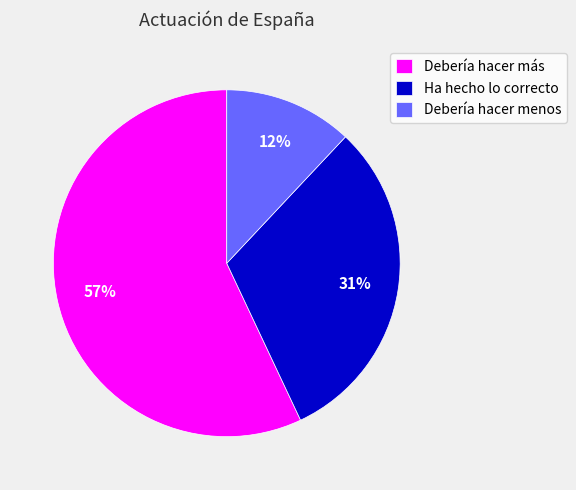

Rank the categories by value from lowest to highest.

Debería hacer menos, Ha hecho lo correcto, Debería hacer más